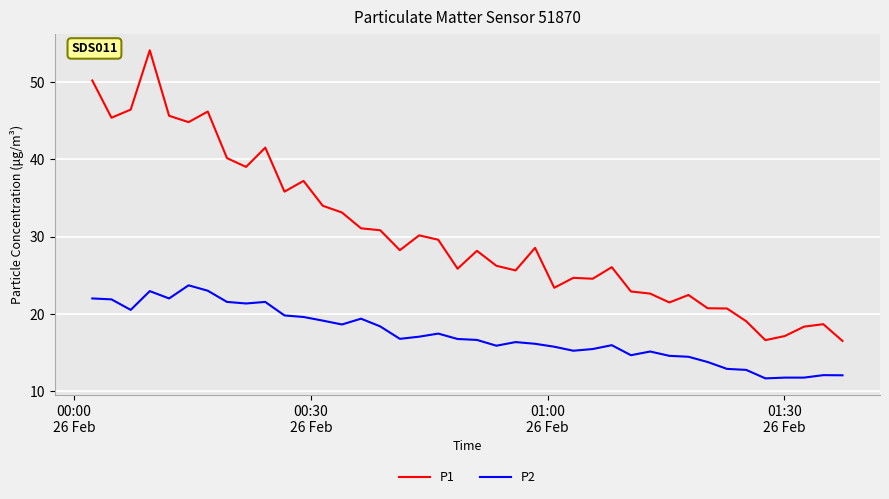

Which series has the largest range (max minus min)?

P1